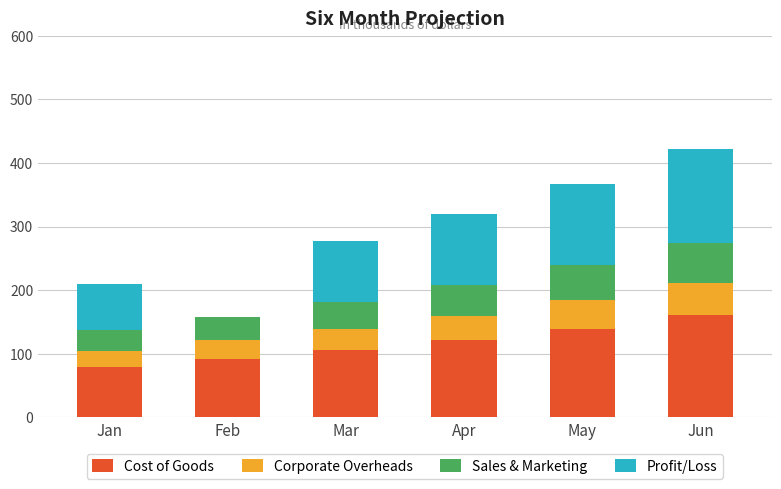

Reading right to left, list the values for the Cost of Goods series.

Jun=160.5	May=139.6	Apr=121.4	Mar=105.5	Feb=91.8	Jan=79.8